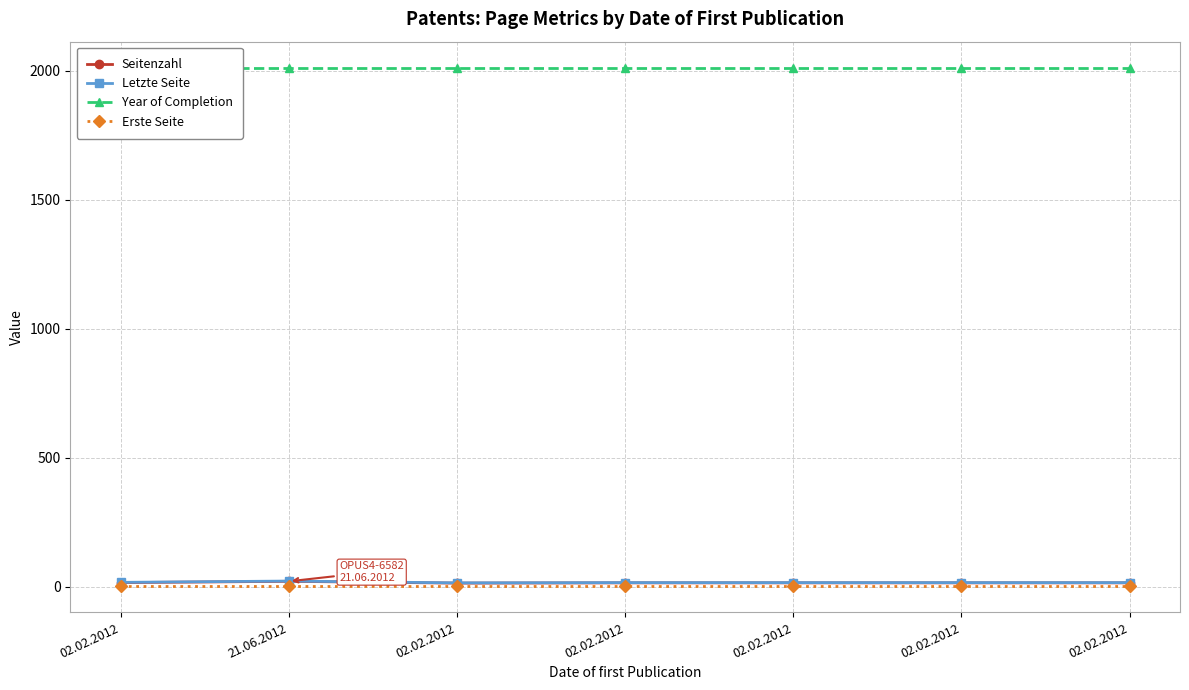

Does the chart have visible grid lines?

Yes